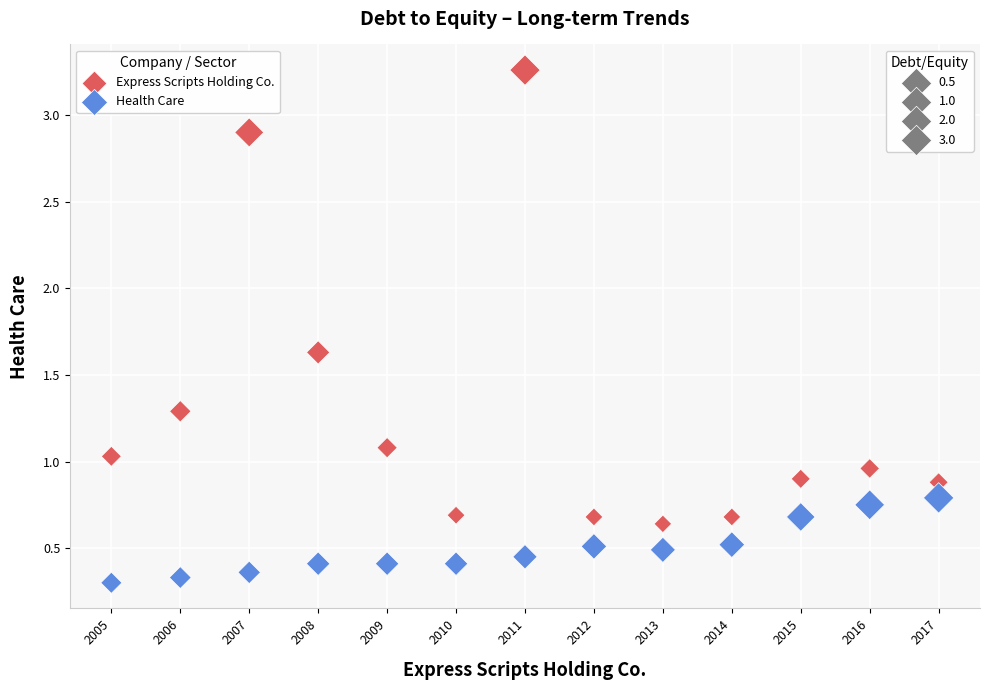

Across all data points, what is the range of Y values (max minus min)?

3.0